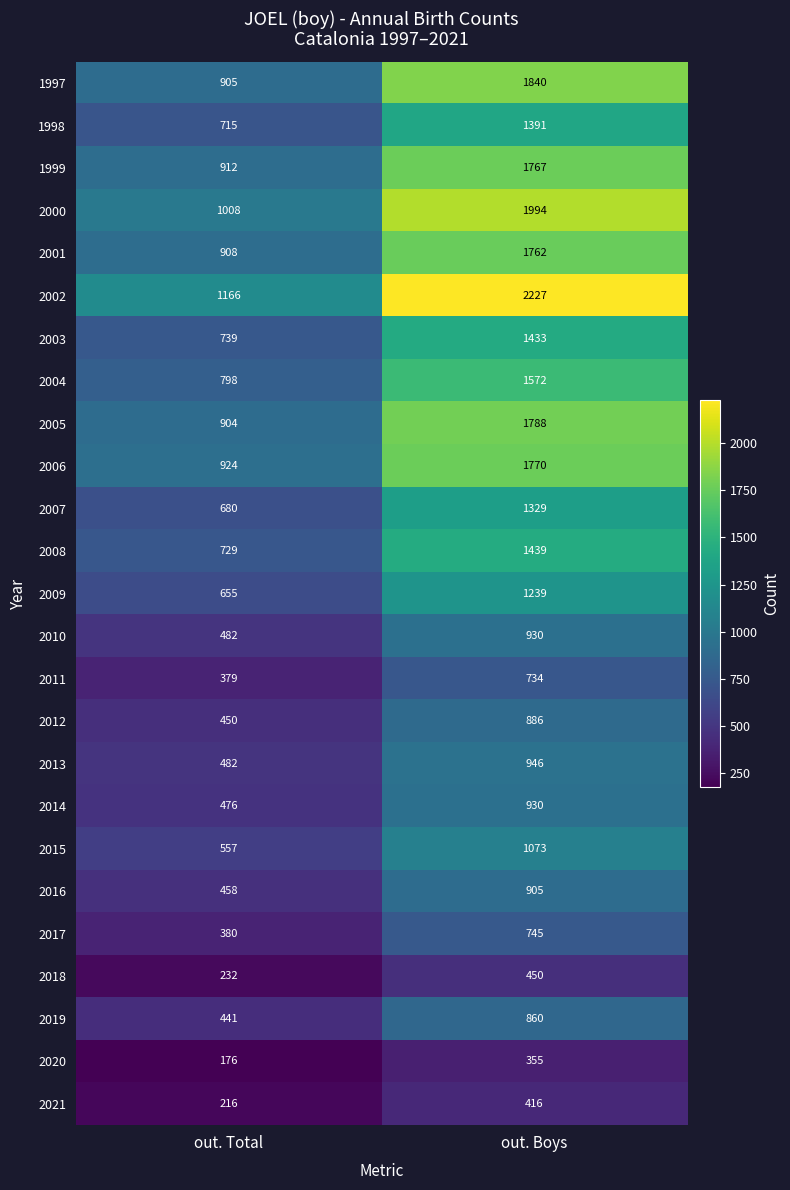

The value of 2006 at out. Boys is 856. True or false?

False